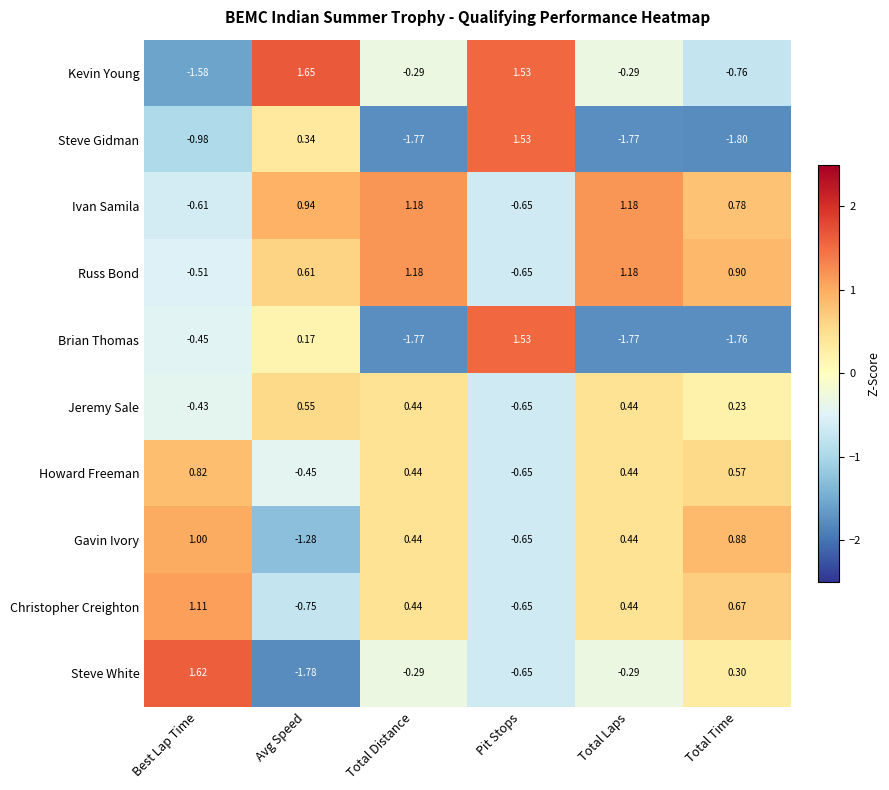

Which series has the largest total across all categories?

Ivan Samila